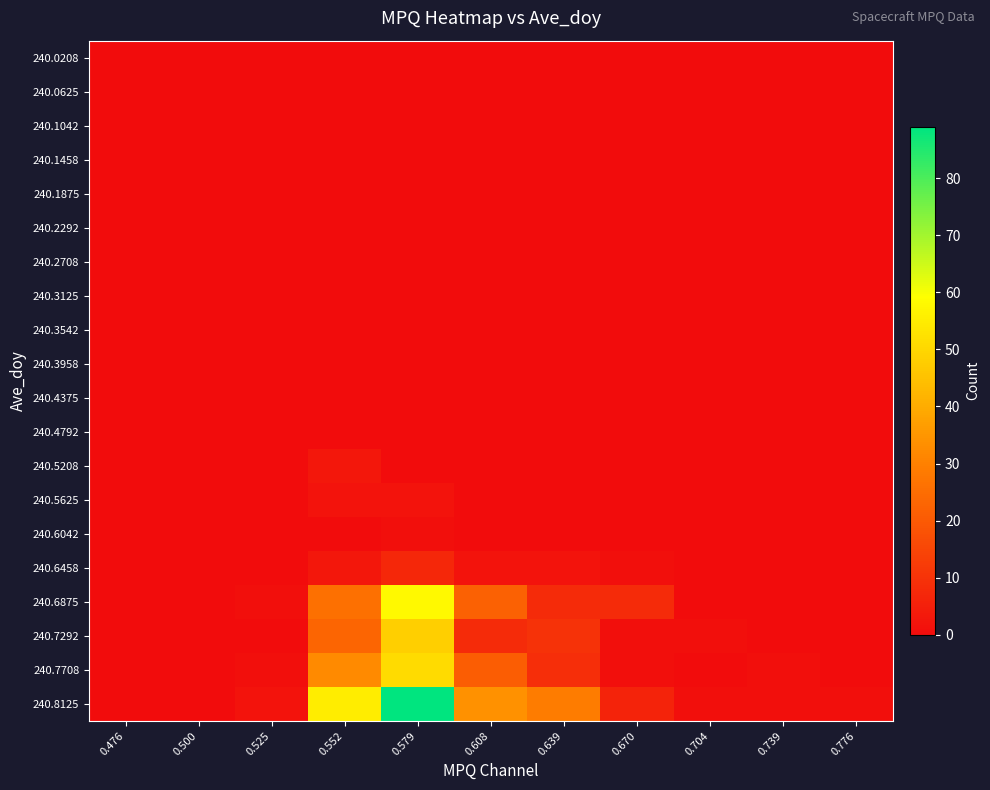

Reading left to right, list all the values displayed in this chart.

240.0208: 0.476=0	0.500=0	0.525=0	0.552=0	0.579=0	0.608=0	0.639=0	0.670=0	0.704=0	0.739=0	0.776=0
240.0625: 0.476=0	0.500=0	0.525=0	0.552=0	0.579=0	0.608=0	0.639=0	0.670=0	0.704=0	0.739=0	0.776=0
240.1042: 0.476=0	0.500=0	0.525=0	0.552=0	0.579=0	0.608=0	0.639=0	0.670=0	0.704=0	0.739=0	0.776=0
240.1458: 0.476=0	0.500=0	0.525=0	0.552=0	0.579=0	0.608=0	0.639=0	0.670=0	0.704=0	0.739=0	0.776=0
240.1875: 0.476=0	0.500=0	0.525=0	0.552=0	0.579=0	0.608=0	0.639=0	0.670=0	0.704=0	0.739=0	0.776=0
240.2292: 0.476=0	0.500=0	0.525=0	0.552=0	0.579=0	0.608=0	0.639=0	0.670=0	0.704=0	0.739=0	0.776=0
240.2708: 0.476=0	0.500=0	0.525=0	0.552=0	0.579=0	0.608=0	0.639=0	0.670=0	0.704=0	0.739=0	0.776=0
240.3125: 0.476=0	0.500=0	0.525=0	0.552=0	0.579=0	0.608=0	0.639=0	0.670=0	0.704=0	0.739=0	0.776=0
240.3542: 0.476=0	0.500=0	0.525=0	0.552=0	0.579=0	0.608=0	0.639=0	0.670=0	0.704=0	0.739=0	0.776=0
240.3958: 0.476=0	0.500=0	0.525=0	0.552=0	0.579=0	0.608=0	0.639=0	0.670=0	0.704=0	0.739=0	0.776=0
240.4375: 0.476=0	0.500=0	0.525=0	0.552=0	0.579=0	0.608=0	0.639=0	0.670=0	0.704=0	0.739=0	0.776=0
240.4792: 0.476=0	0.500=0	0.525=0	0.552=0	0.579=0	0.608=0	0.639=0	0.670=0	0.704=0	0.739=0	0.776=0
240.5208: 0.476=0	0.500=0	0.525=0	0.552=3	0.579=0	0.608=0	0.639=0	0.670=0	0.704=0	0.739=0	0.776=0
240.5625: 0.476=0	0.500=0	0.525=0	0.552=2	0.579=2	0.608=0	0.639=0	0.670=0	0.704=0	0.739=0	0.776=0
240.6042: 0.476=0	0.500=0	0.525=0	0.552=0	0.579=1	0.608=0	0.639=0	0.670=0	0.704=0	0.739=0	0.776=0
240.6458: 0.476=0	0.500=0	0.525=0	0.552=3	0.579=7	0.608=2	0.639=2	0.670=1	0.704=0	0.739=0	0.776=0
240.6875: 0.476=0	0.500=0	0.525=1	0.552=26	0.579=58	0.608=22	0.639=8	0.670=8	0.704=0	0.739=0	0.776=0
240.7292: 0.476=0	0.500=0	0.525=0	0.552=23	0.579=48	0.608=8	0.639=10	0.670=1	0.704=1	0.739=0	0.776=0
240.7708: 0.476=0	0.500=0	0.525=1	0.552=32	0.579=51	0.608=21	0.639=9	0.670=1	0.704=0	0.739=1	0.776=0
240.8125: 0.476=0	0.500=0	0.525=2	0.552=55	0.579=89	0.608=34	0.639=29	0.670=6	0.704=1	0.739=1	0.776=1